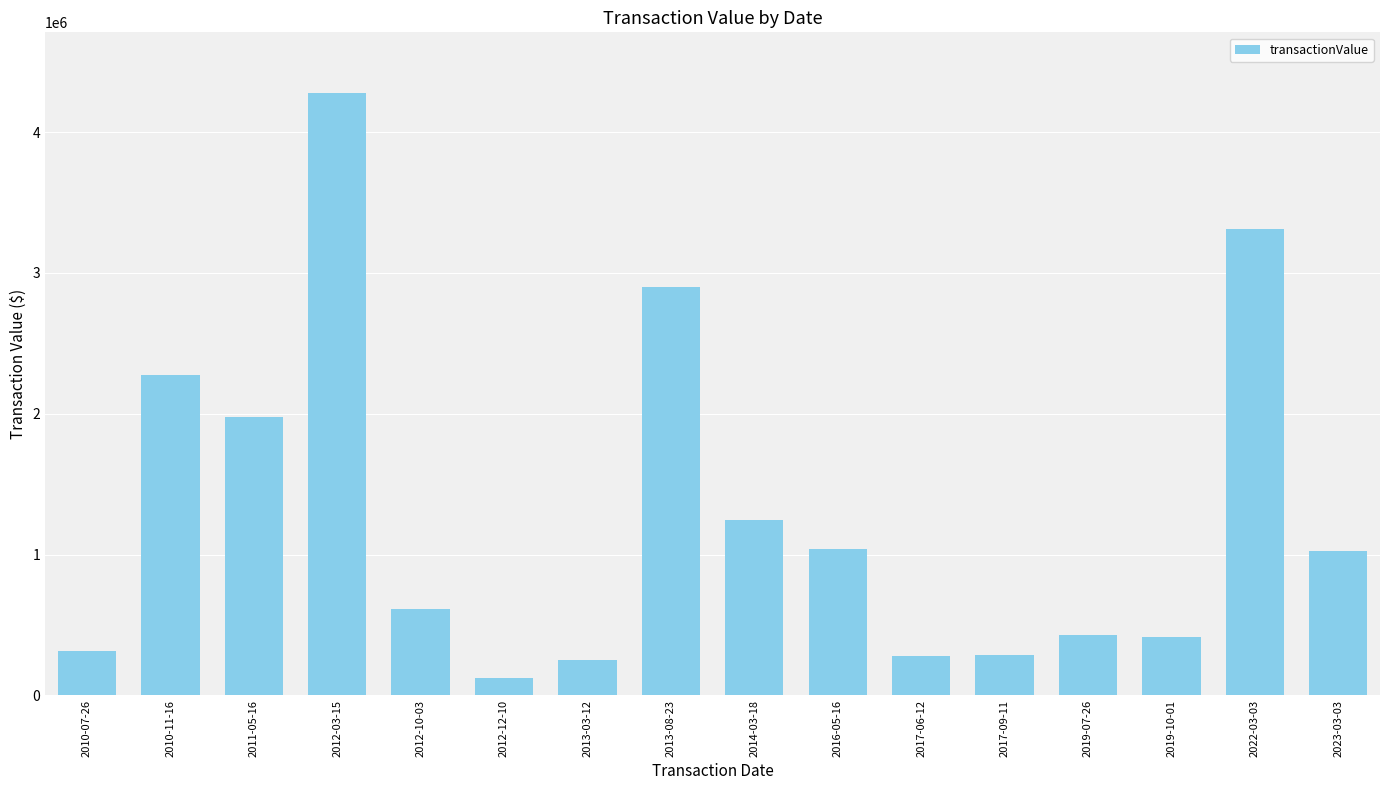

What is the value of the 14th bar from the left?

413334